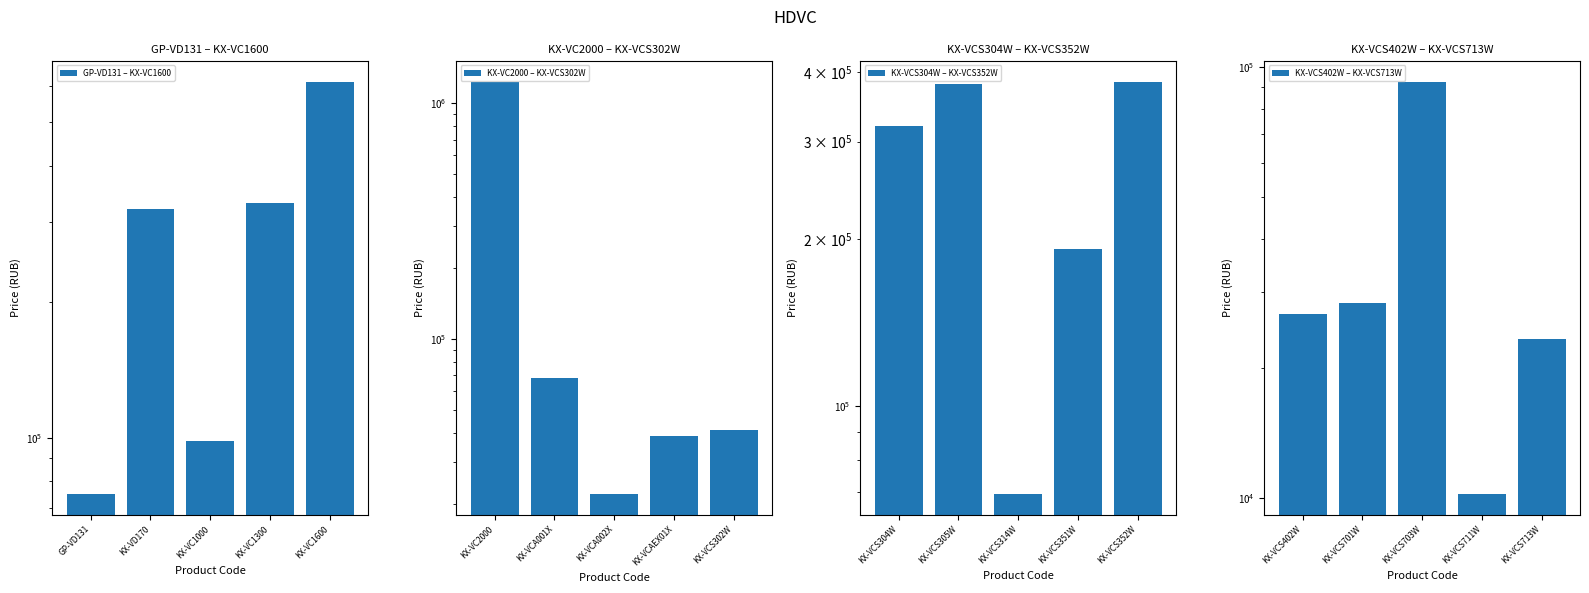

What is the highest value of the KX-VCS304W – KX-VCS352W series?

384500